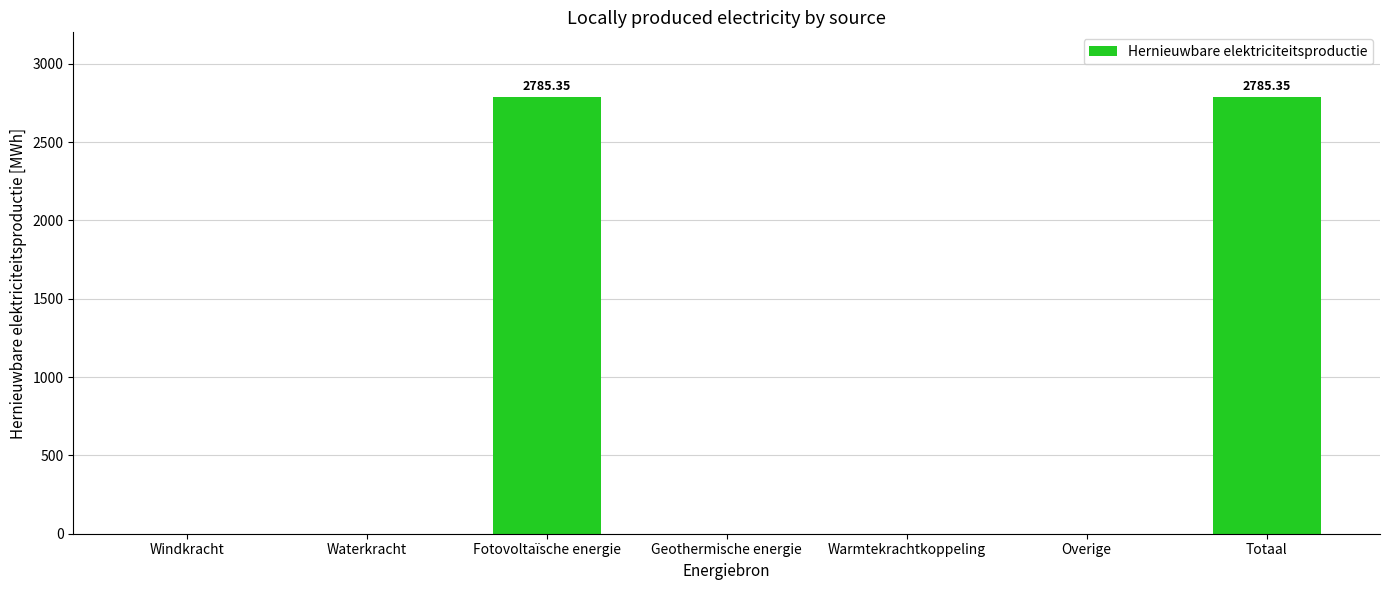

The chart shows a value of 2785.4 at Fotovoltaïsche energie. True or false?

True